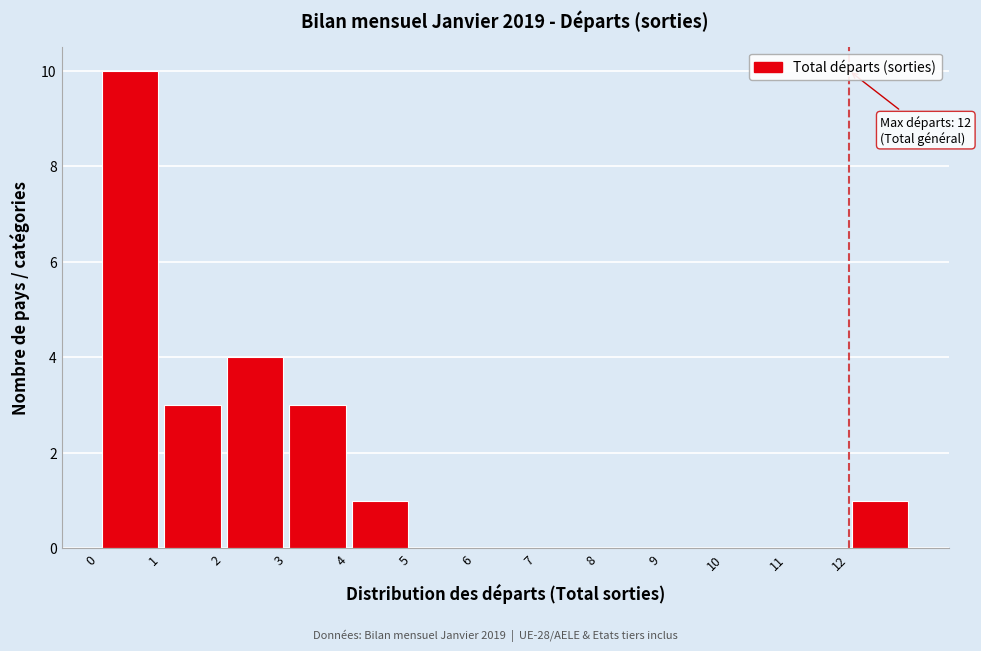

Over which range of the x-axis is the bar tallest?

0 to 1